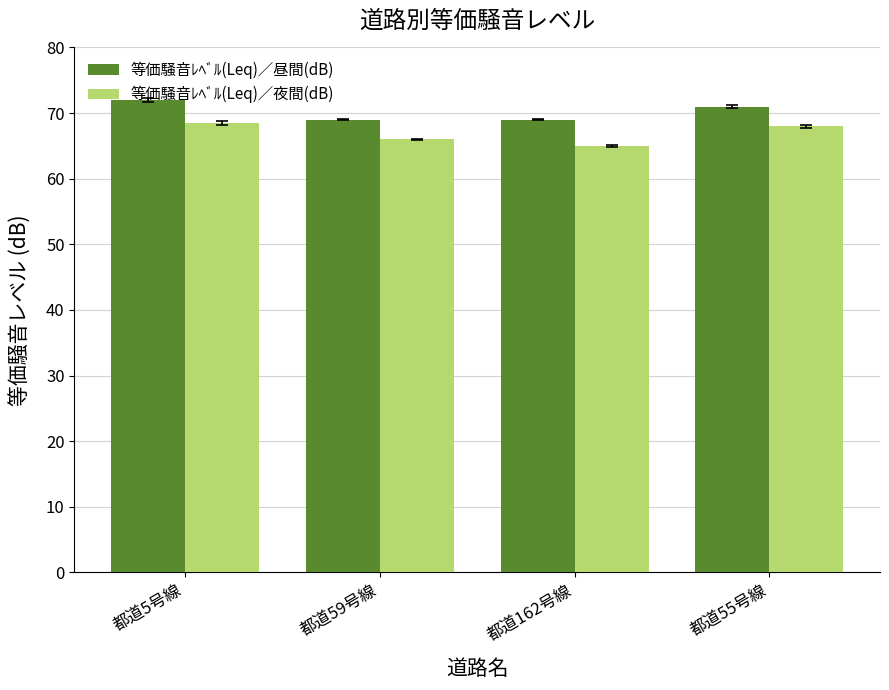

At which category is the sum across all series the highest?

都道5号線